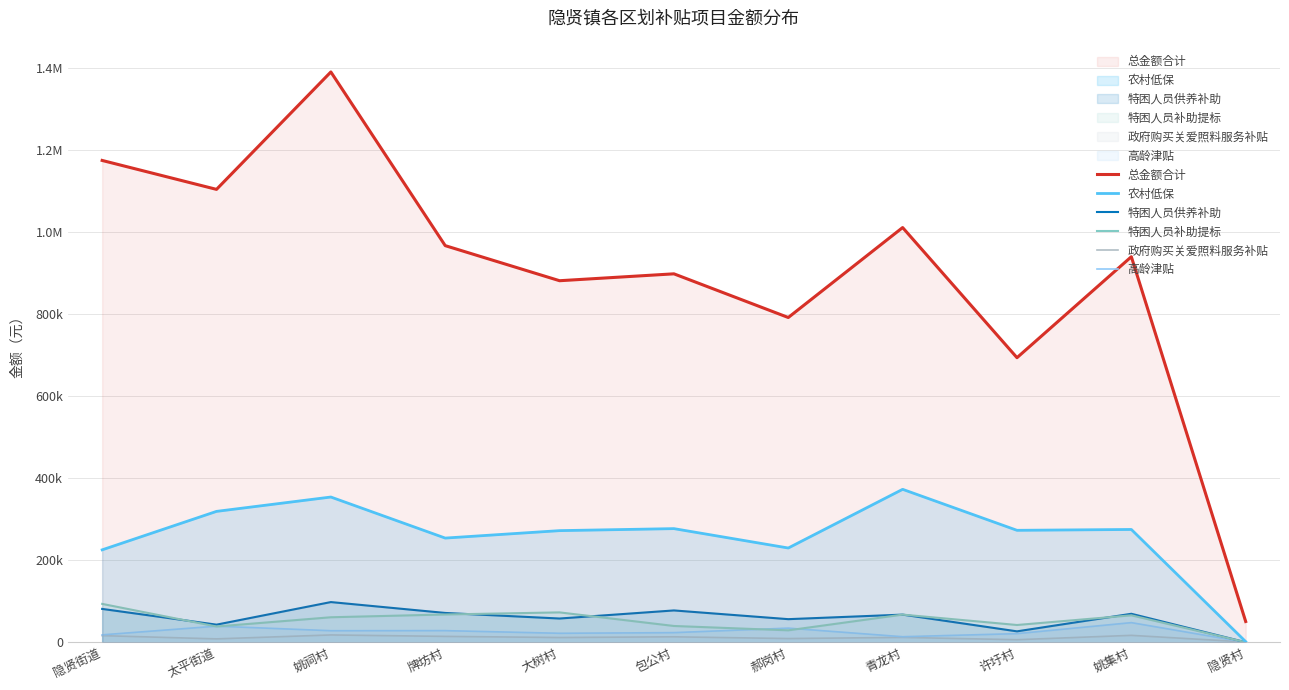

Reading left to right, what are all the values shown in this chart?

总金额合计: 隐贤街道=1174745.2	太平街道=1104204.7	姚祠村=1390501.1	牌坊村=967012.3	大树村=881479.9	包公村=898274.6	郝岗村=791776.9	青龙村=1011105.9	许圩村=693814.8	姚集村=939982.9	隐贤村=50533.3
农村低保: 隐贤街道=225276.0	太平街道=319050.0	姚祠村=354046.0	牌坊村=253954.0	大树村=272105.0	包公村=276989.0	郝岗村=229742.0	青龙村=372832.0	许圩村=272888.0	姚集村=274948.0	隐贤村=1440.0
特困人员供养补助: 隐贤街道=81230.0	太平街道=42840.0	姚祠村=97920.0	牌坊村=71400.0	大树村=57800.0	包公村=77520.0	郝岗村=56250.0	青龙村=67320.0	许圩村=26520.0	姚集村=69360.0	隐贤村=0.0
特困人员补助提标: 隐贤街道=93492.9	太平街道=38315.1	姚祠村=60872.4	牌坊村=67652.4	大树村=72750.9	包公村=39630.0	郝岗村=29000.1	青龙村=67358.4	许圩村=42002.5	姚集村=65616.0	隐贤村=0.0
政府购买关爱照料服务补贴: 隐贤街道=16075.0	太平街道=8175.0	姚祠村=17775.0	牌坊村=14250.0	大树村=11500.0	包公村=13200.0	郝岗村=9000.0	青龙村=11775.0	许圩村=6150.0	姚集村=16800.0	隐贤村=600.0
高龄津贴: 隐贤街道=17965.5	太平街道=39158.4	姚祠村=28064.7	牌坊村=28264.3	大树村=21810.7	包公村=23384.4	郝岗村=34367.3	青龙村=13416.4	许圩村=20928.8	姚集村=47770.3	隐贤村=0.0